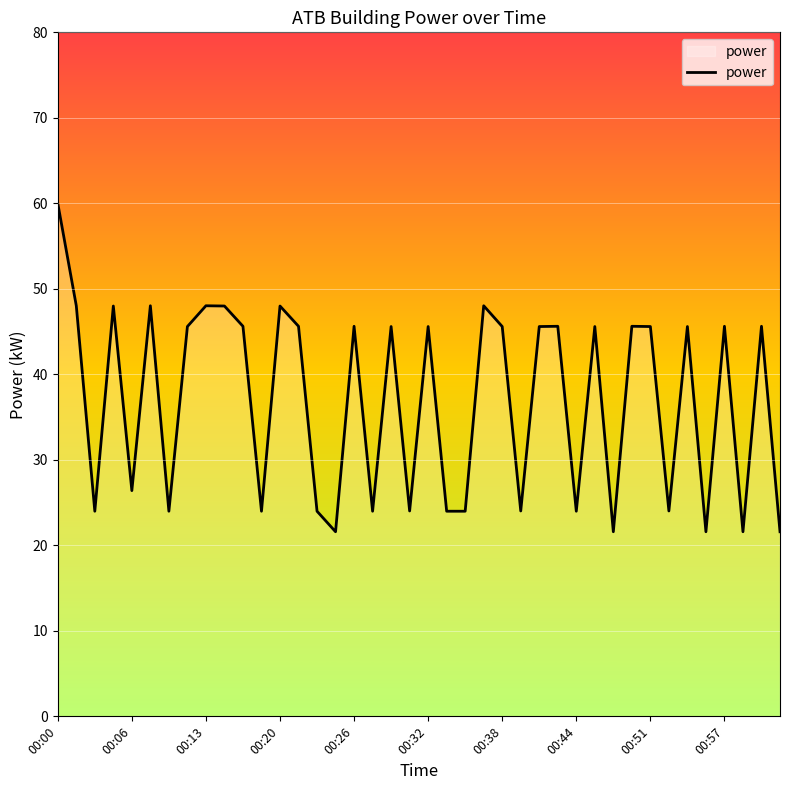

What is the maximum value shown in the chart?

60.0